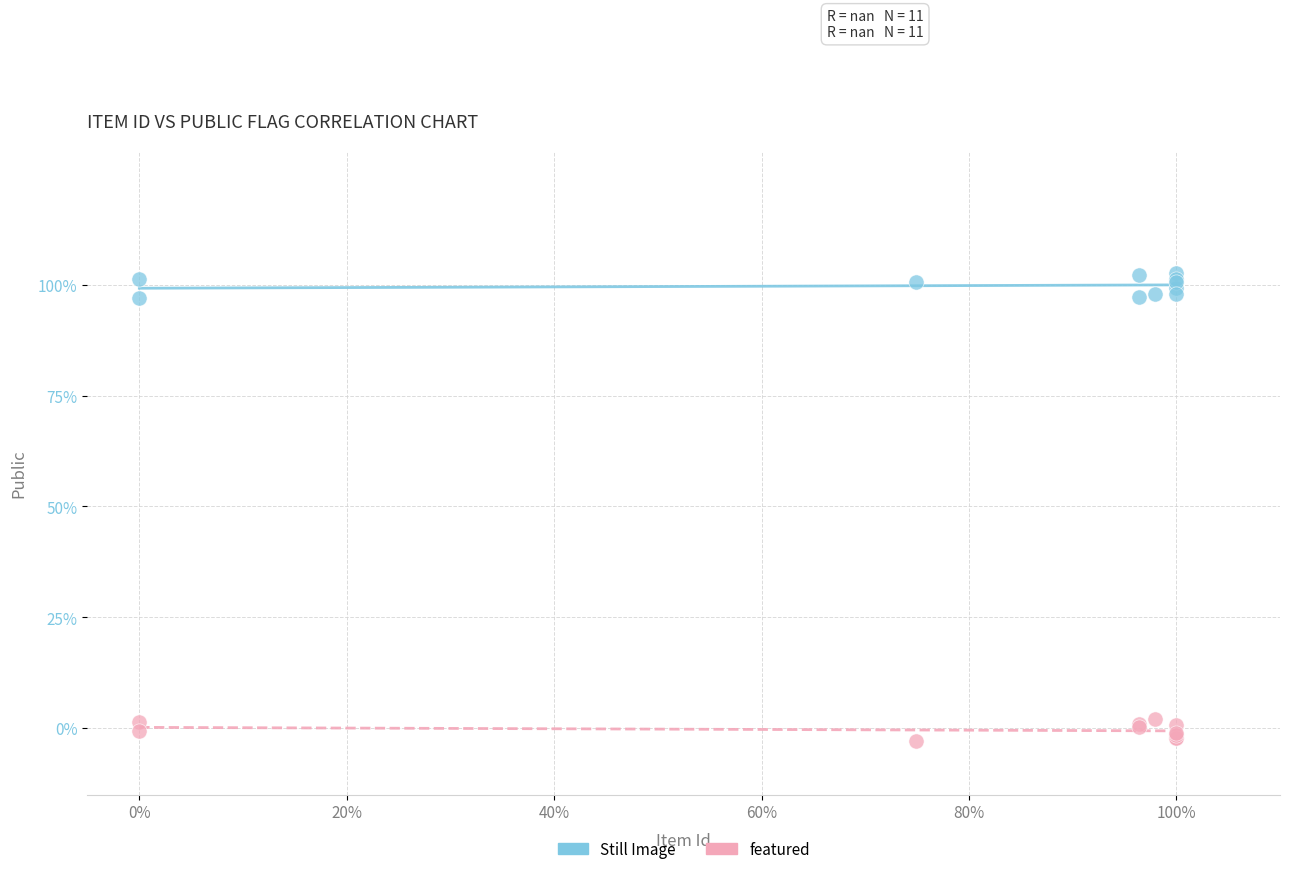

Which series has the widest spread of Y values?

Still Image